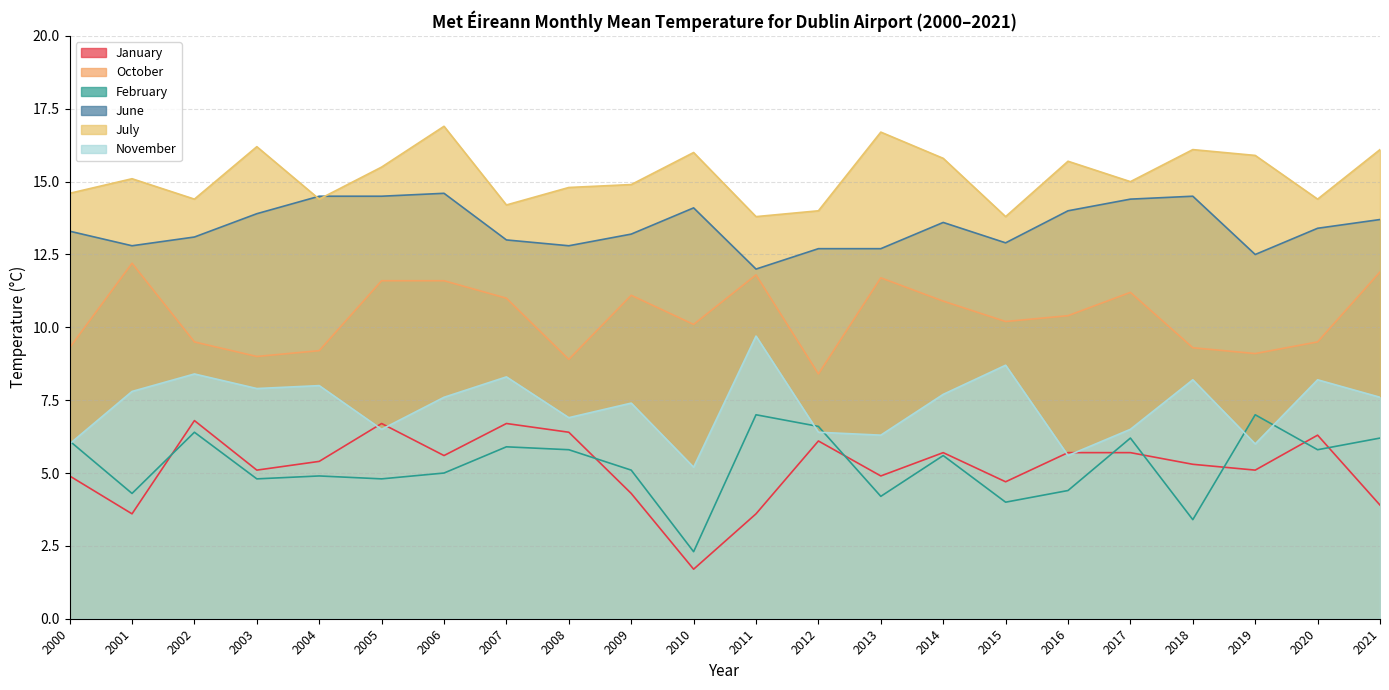

What is the difference between the maximum and minimum values in the July series?

3.1